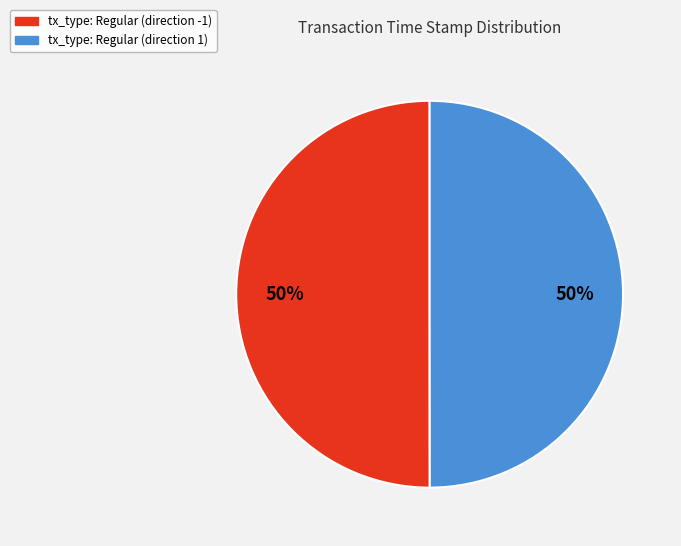

What is the ratio of the value at tx_type: Regular (direction 1) to the value at tx_type: Regular (direction -1)?

1.0